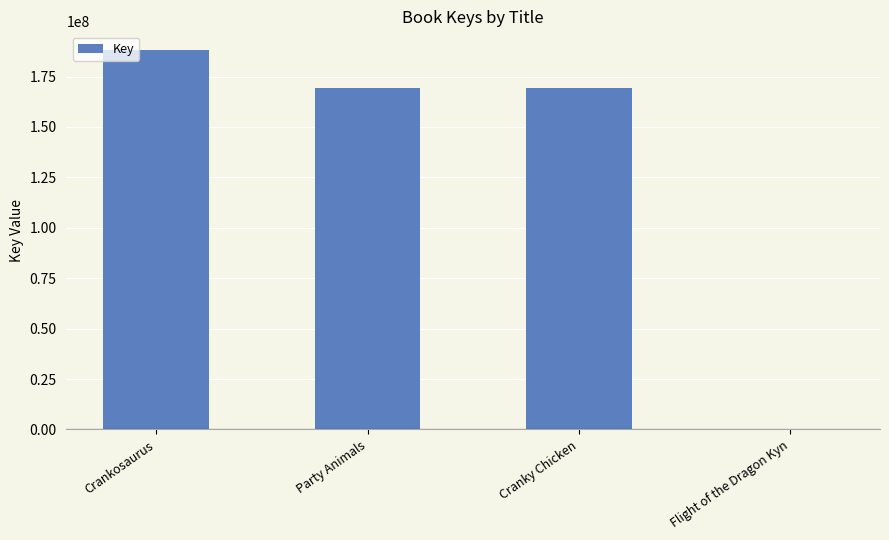

Are the bars horizontal?

No